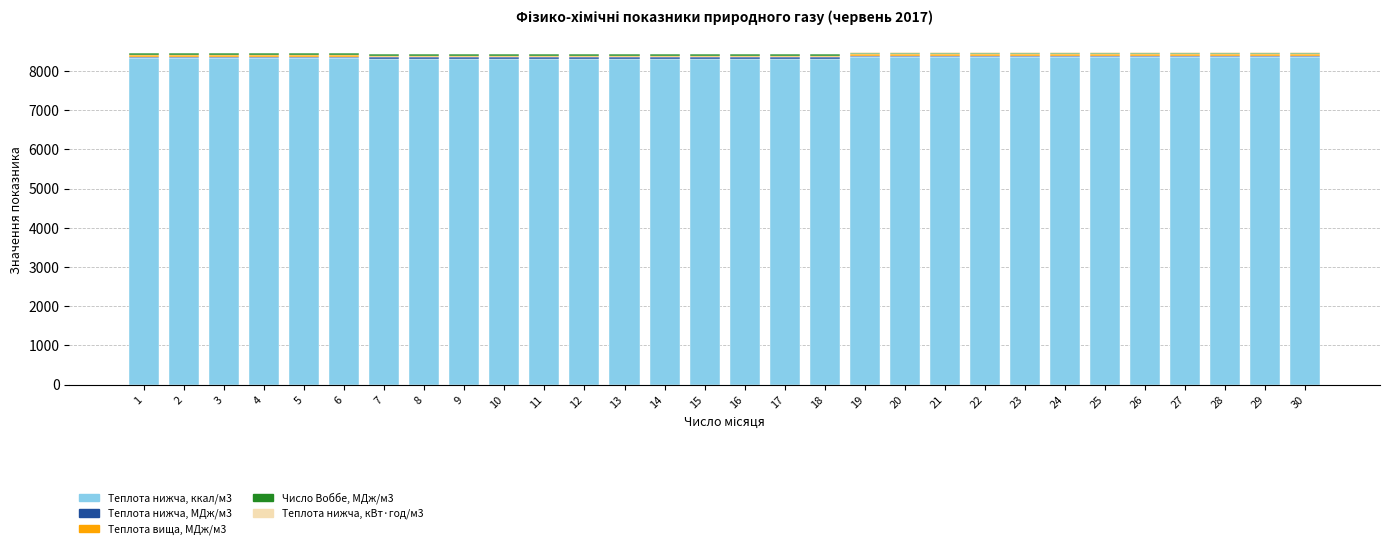

The value of Теплота нижча, ккал/м3 at 14 is 3915.6. True or false?

False